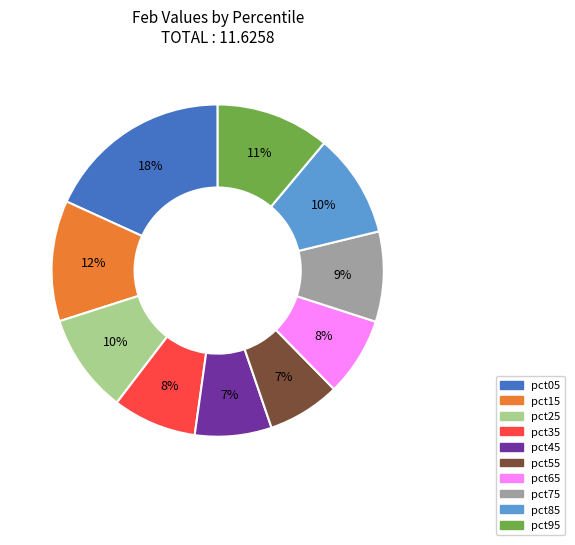

Which slice is the largest?

pct05